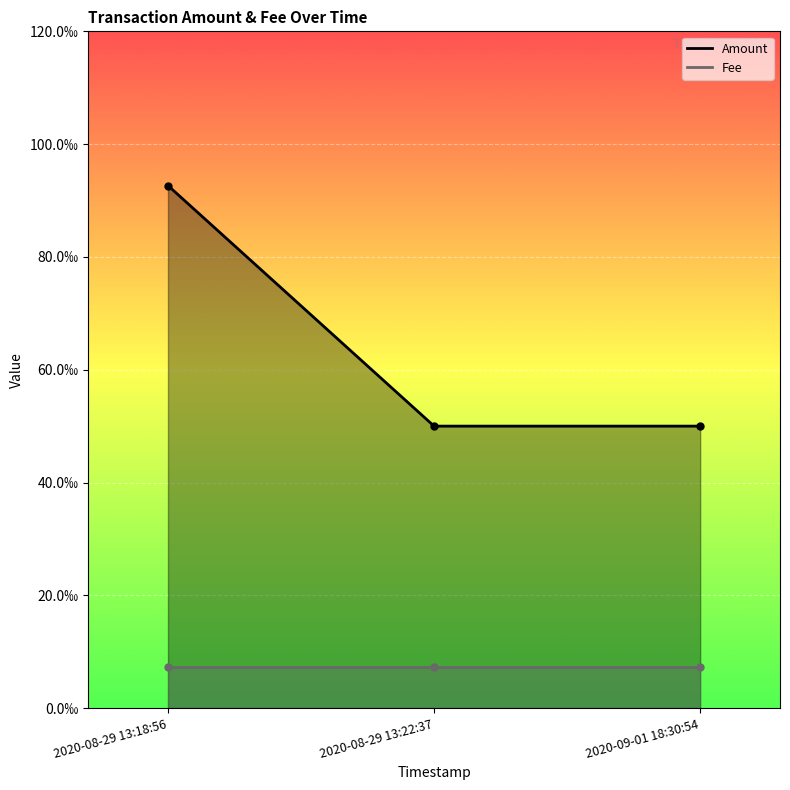

Does the chart display data point markers on the line(s)?

Yes